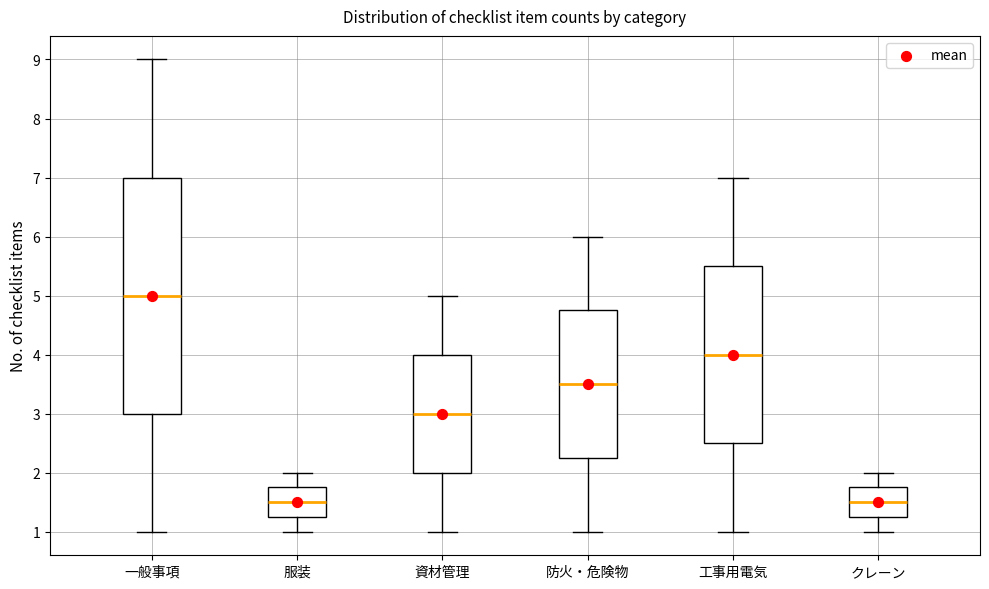

Where does the median line of the box for 一般事項 sit on the y-axis? The values are not printed on the chart, so give them approximately, as read against the axis.

5.0